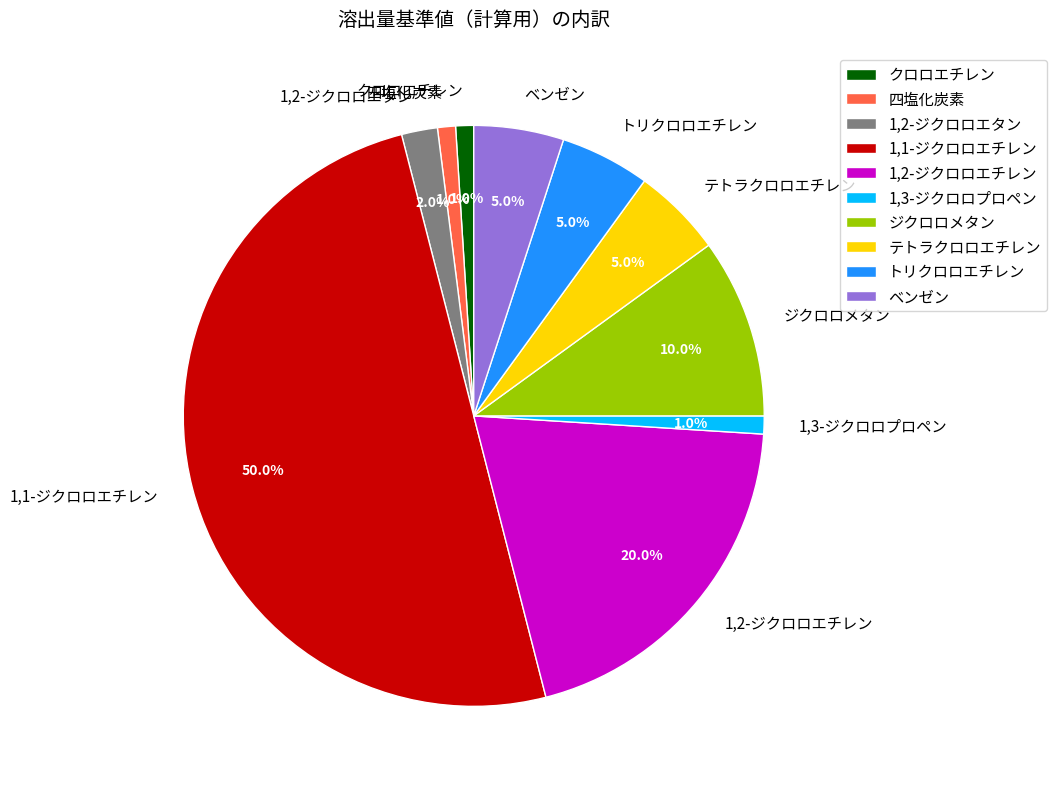

To the nearest percent, what percentage of the pie is ベンゼン?

5%